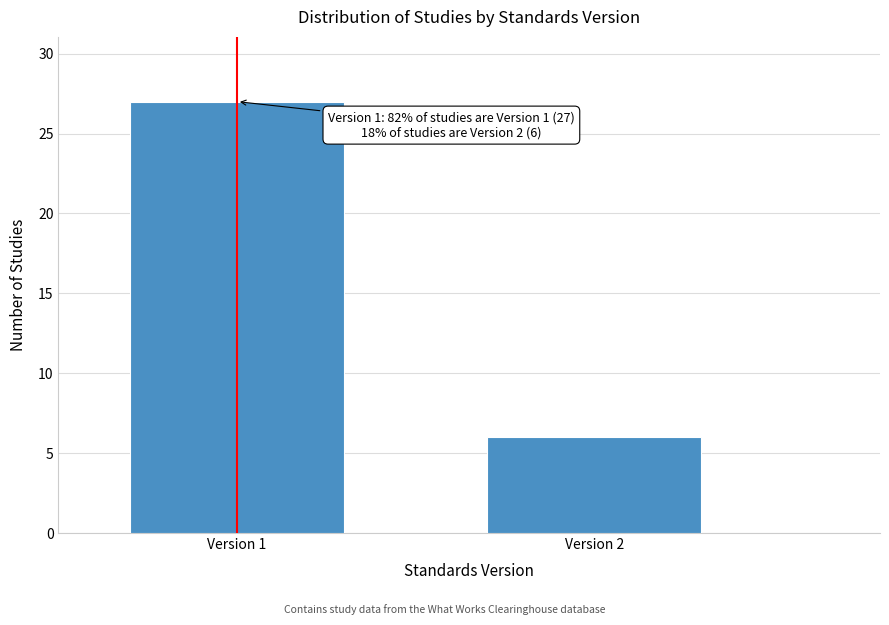

Reading right to left, transcribe all the data shown in this chart.

6	27